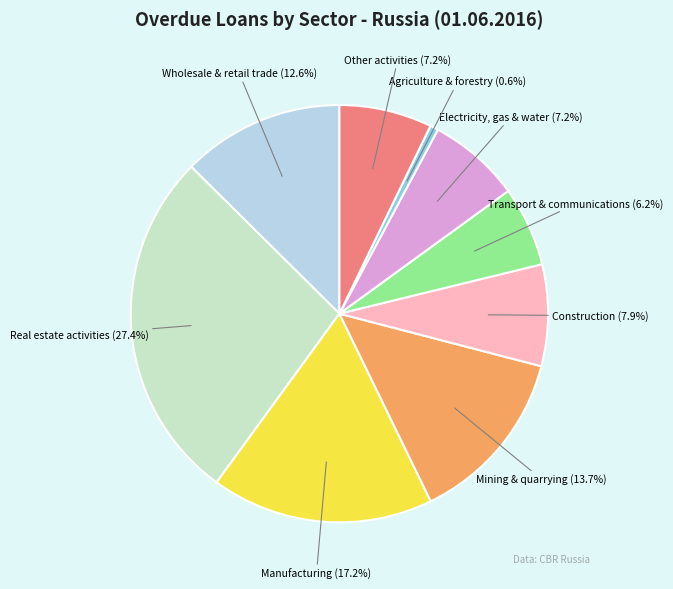

Is there a majority slice in this chart?

No